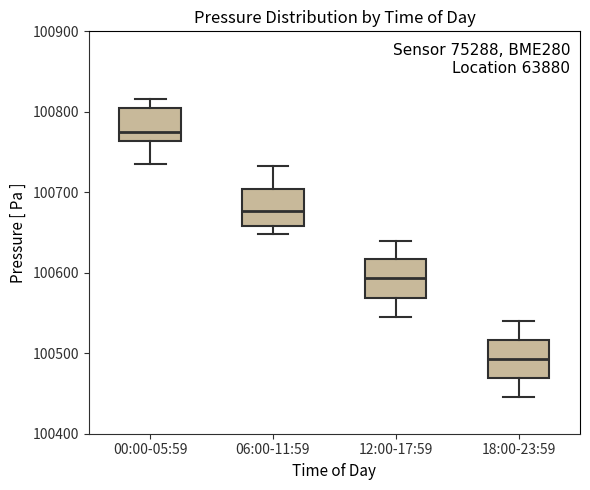

Reading left to right, read every box against the y-axis: the position of its median line, the range the box covers, and the ends of its whiskers. The values are not printed on the chart, so give them approximately, as read against the axis.

00:00-05:59: median 100770, box 100760 to 100810, whiskers 100740 to 100820
06:00-11:59: median 100680, box 100660 to 100700, whiskers 100650 to 100730
12:00-17:59: median 100590, box 100570 to 100620, whiskers 100550 to 100640
18:00-23:59: median 100490, box 100470 to 100520, whiskers 100450 to 100540